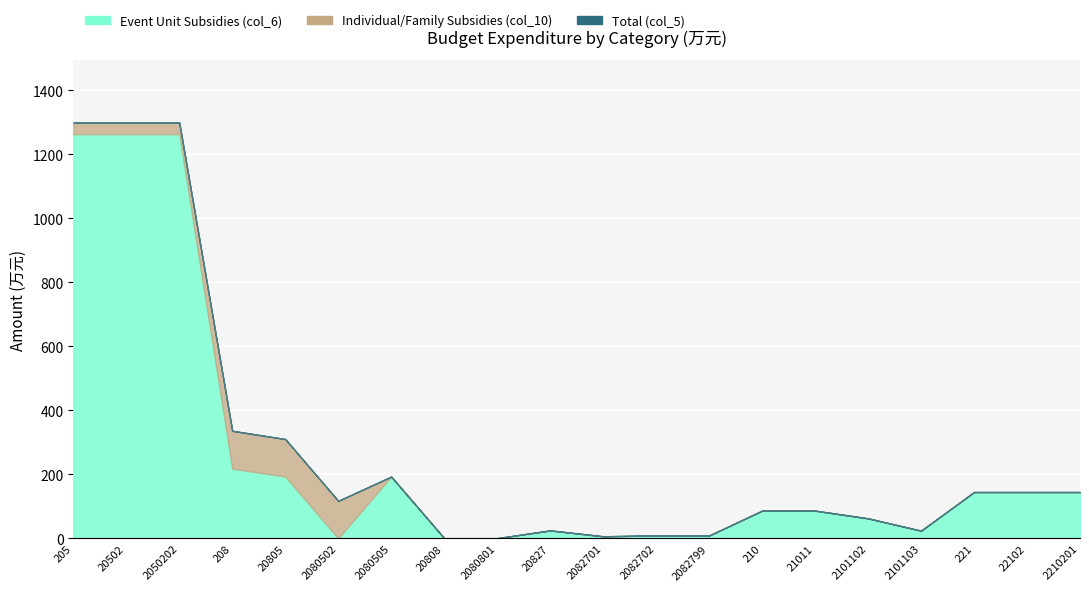

The value of Total (col_5) at 205 is 1299.3. True or false?

True